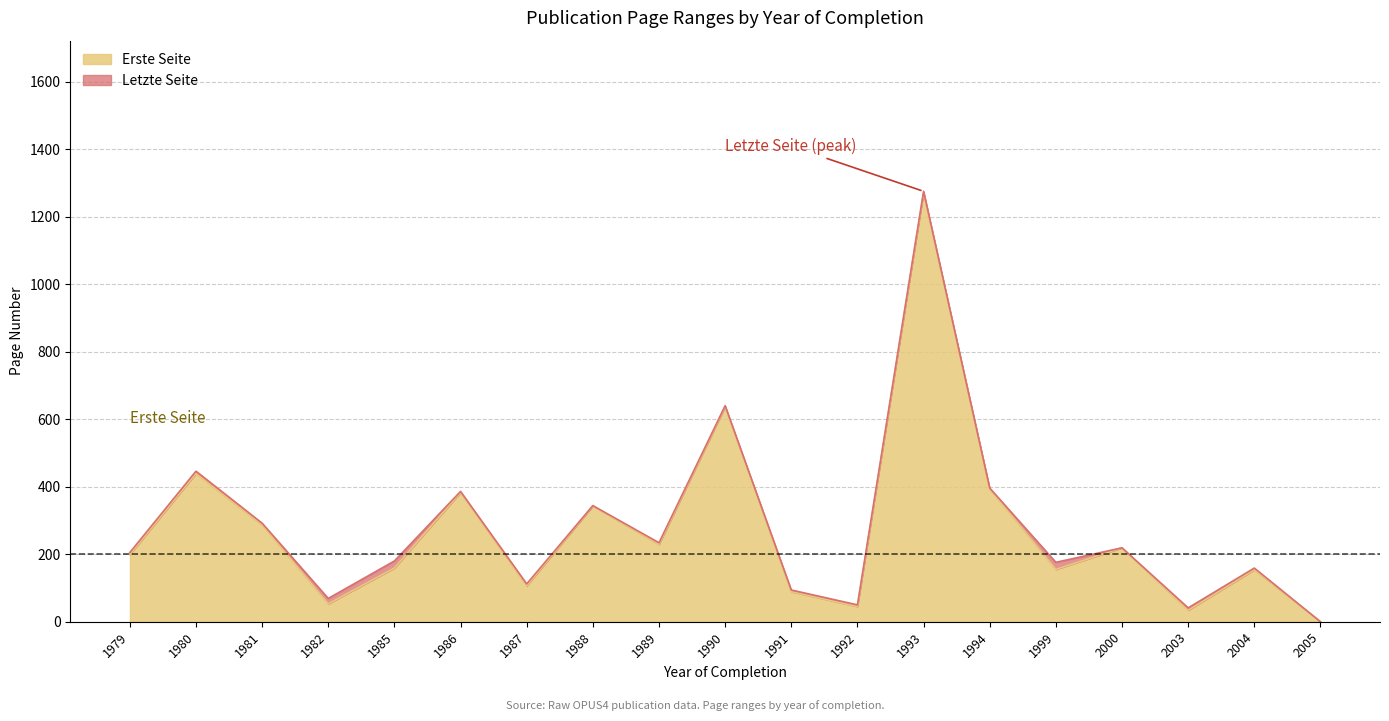

What is the total value across all series at 1988?

344